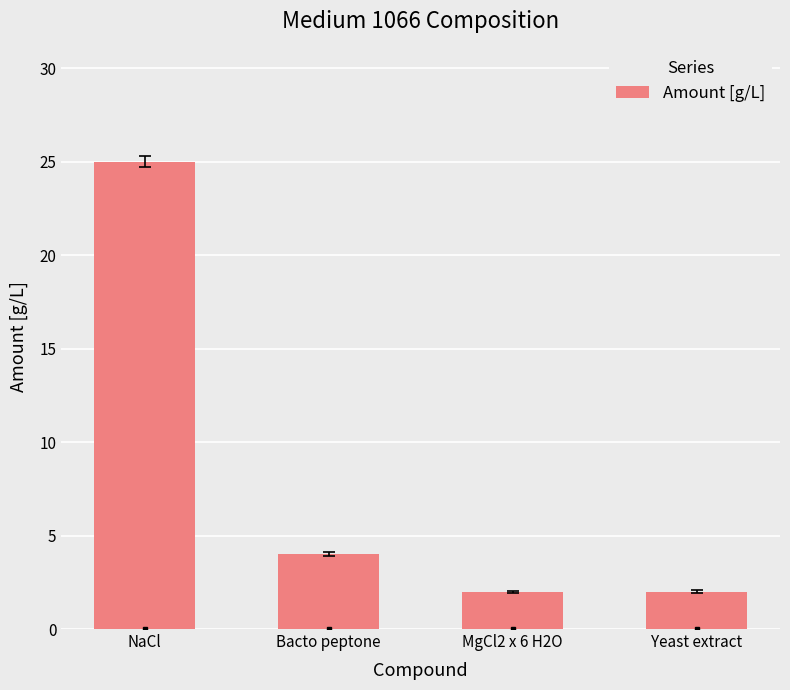

What is the change in value from NaCl to Bacto peptone?

-21